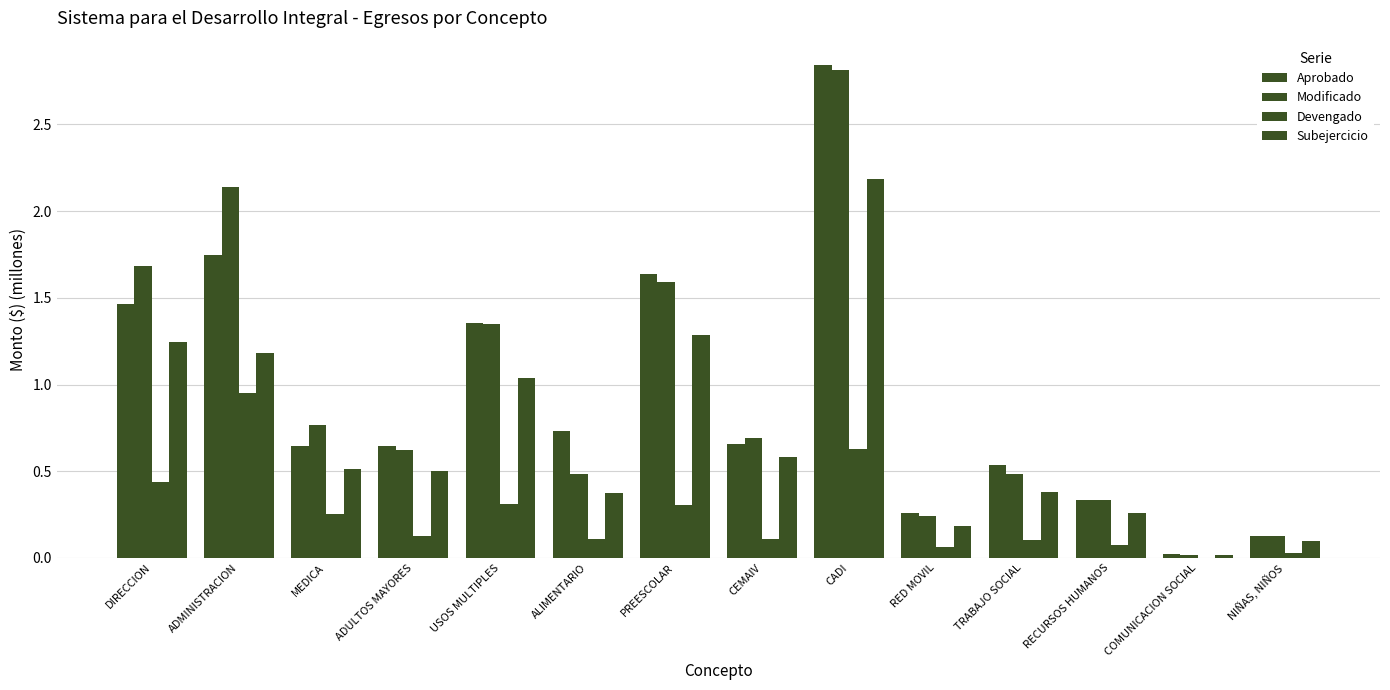

Which series changed the most between DIRECCION and COMUNICACION SOCIAL?

Modificado